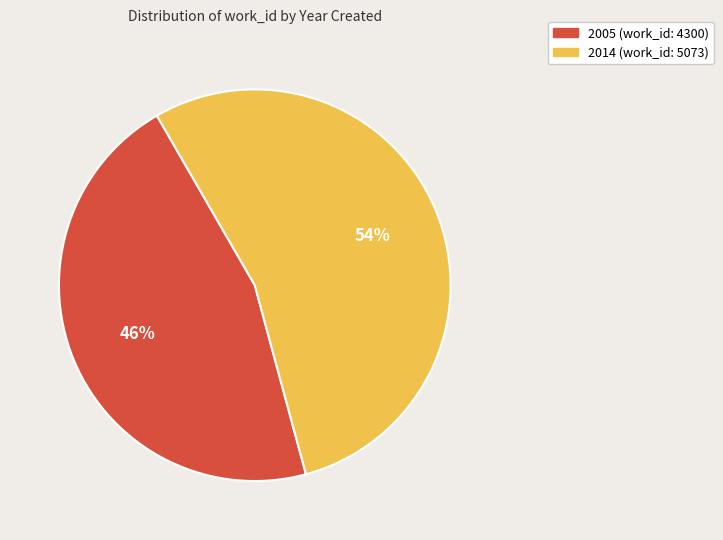

Which slice is the smallest?

2005 (work_id: 4300)